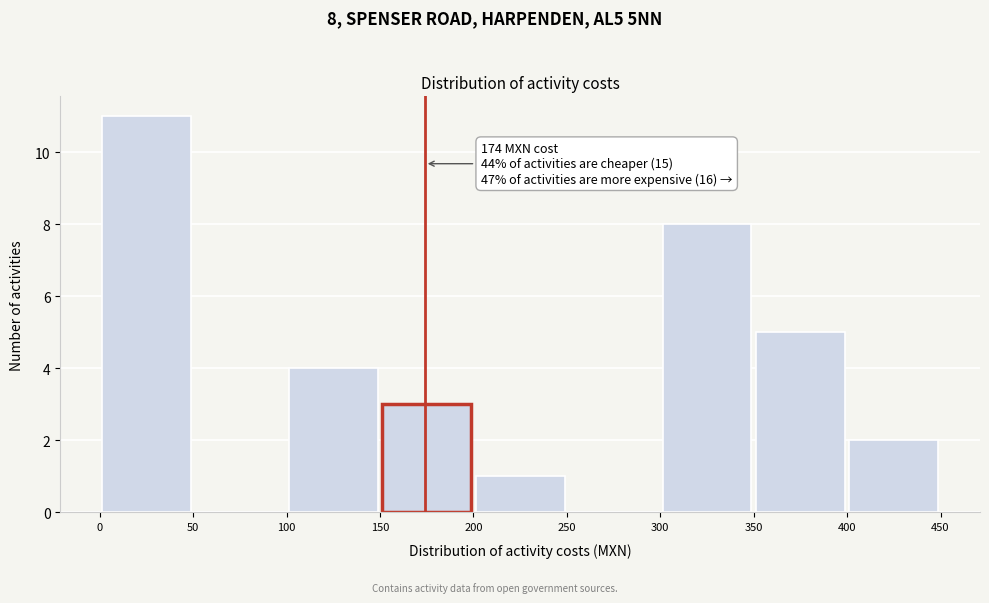

Which range on the x-axis has the tallest bar?

0 to 50